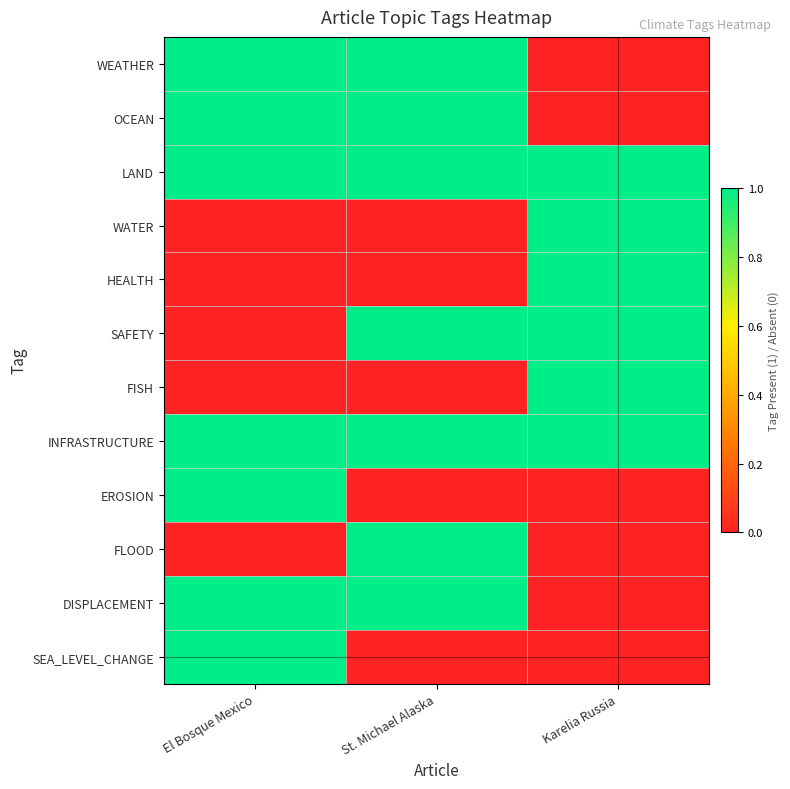

Which series has the widest spread of values?

WEATHER